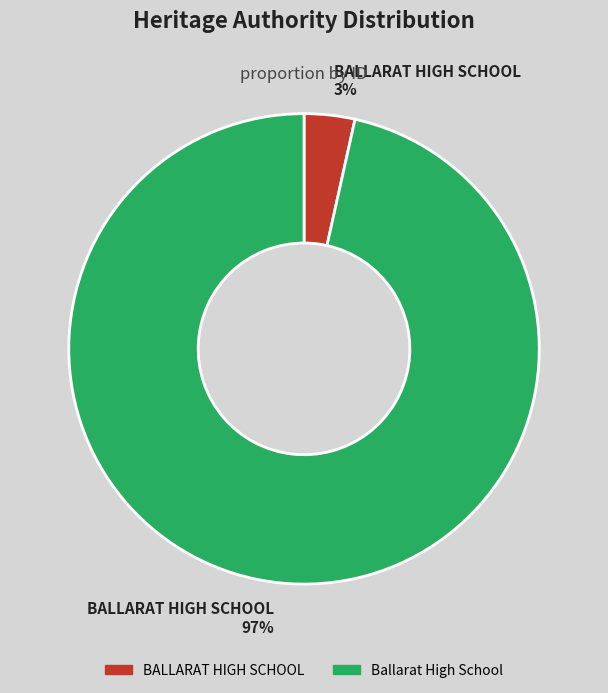

To the nearest percent, what portion does BALLARAT HIGH SCHOOL represent?

3%